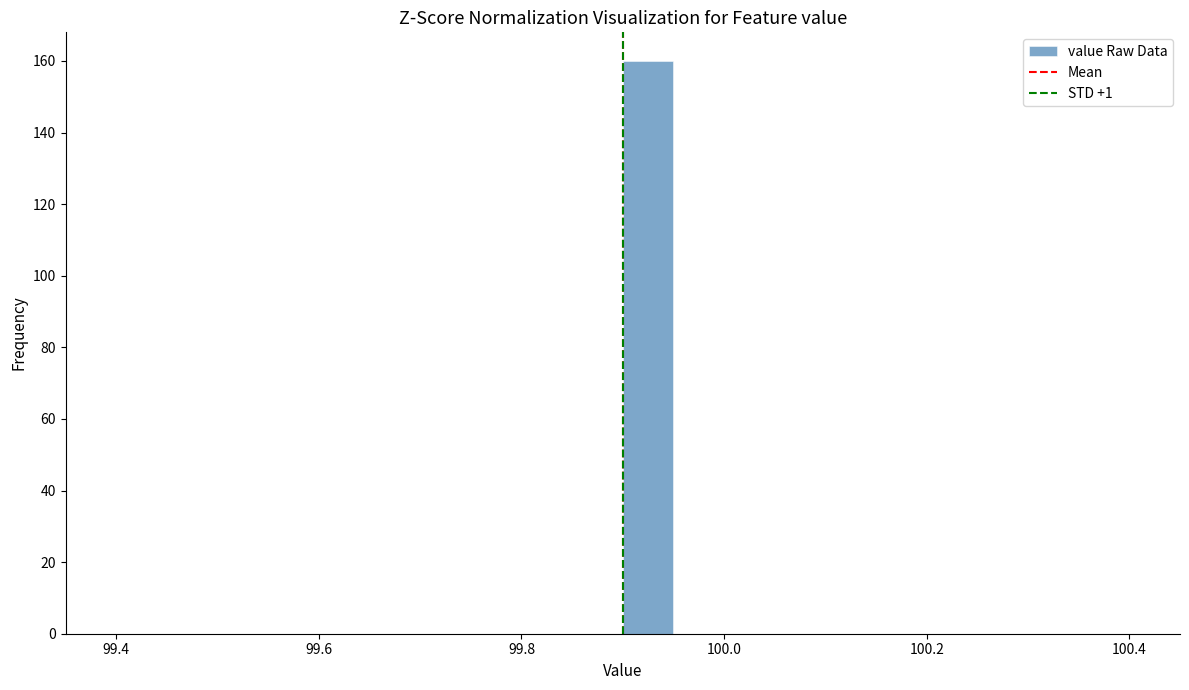

Around what value on the x-axis is the tallest bar? Give the approximate position of its centre, as read against the axis.

99.92